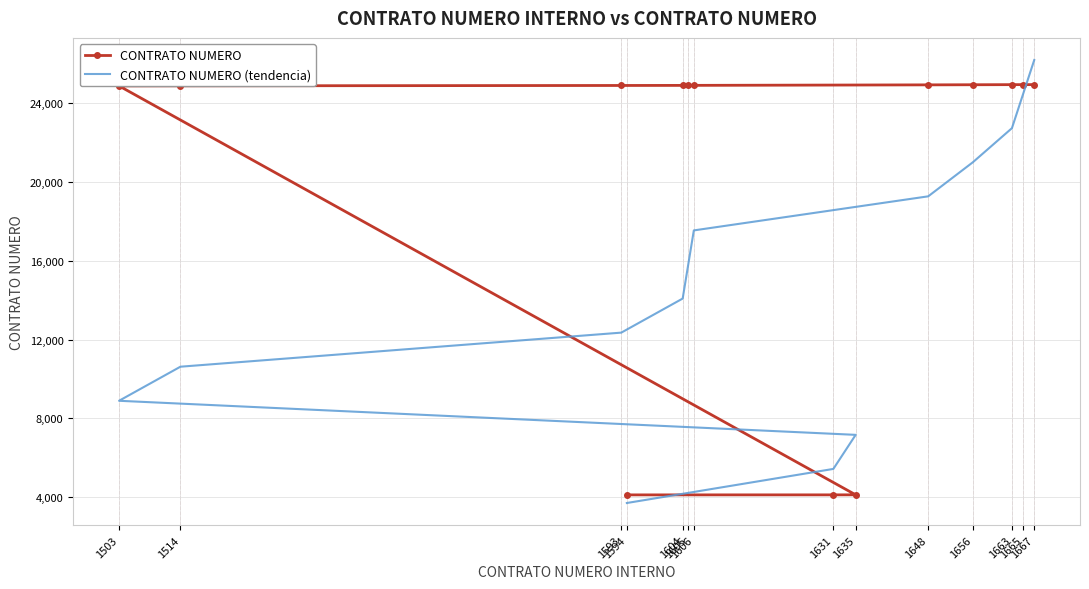

How many values in the CONTRATO NUMERO (tendencia) series are below 15808?

7